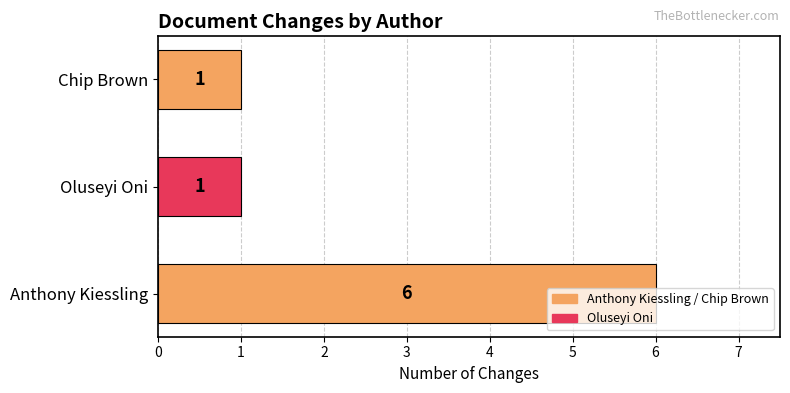

What is the ratio of the value at Anthony Kiessling to the value at Oluseyi Oni?

6.0